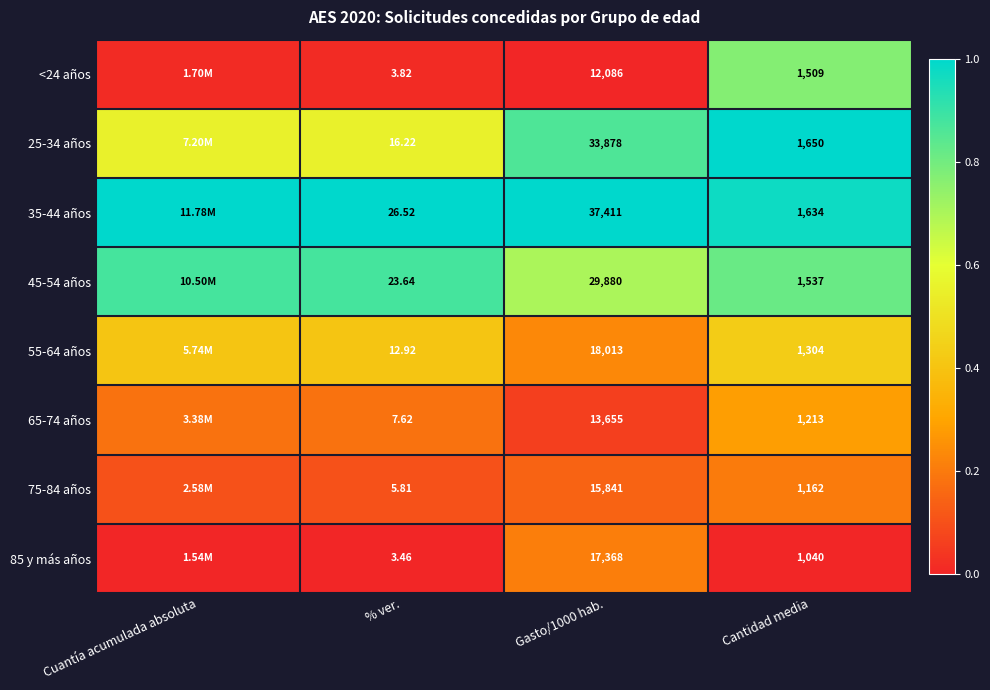

Rank the series at Cantidad media from highest to lowest value.

25-34 años, 35-44 años, 45-54 años, <24 años, 55-64 años, 65-74 años, 75-84 años, 85 y más años